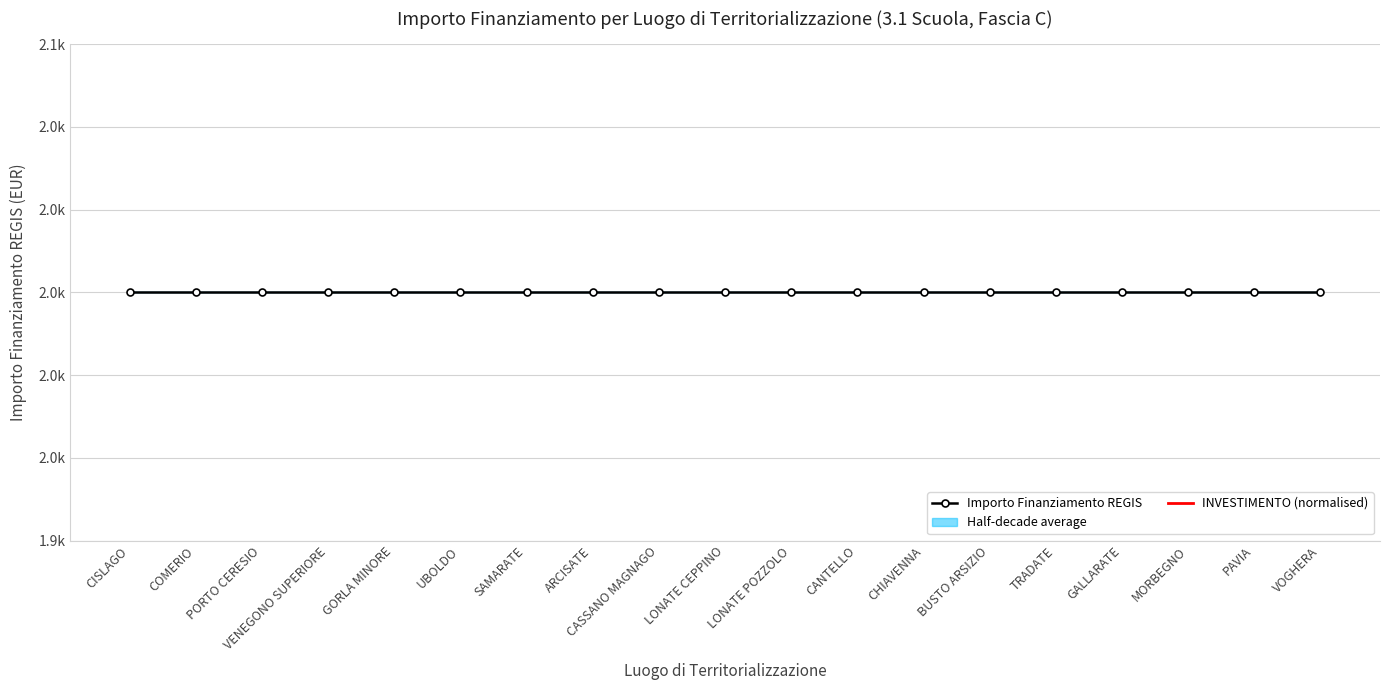

List the labels in order of Importo Finanziamento REGIS value, smallest first.

CISLAGO, COMERIO, PORTO CERESIO, VENEGONO SUPERIORE, GORLA MINORE, UBOLDO, SAMARATE, ARCISATE, CASSANO MAGNAGO, LONATE CEPPINO, LONATE POZZOLO, CANTELLO, CHIAVENNA, BUSTO ARSIZIO, TRADATE, GALLARATE, MORBEGNO, PAVIA, VOGHERA